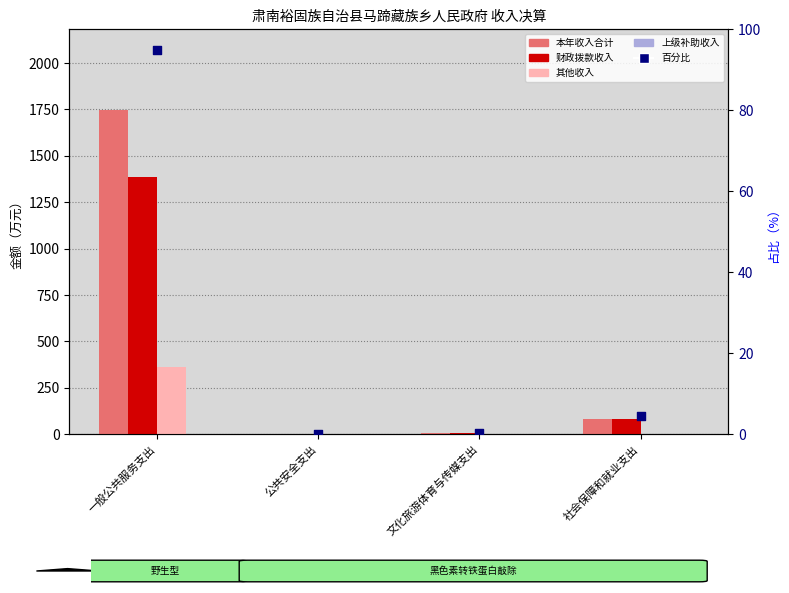

At how many categories does at least one series exceed 1318?

1